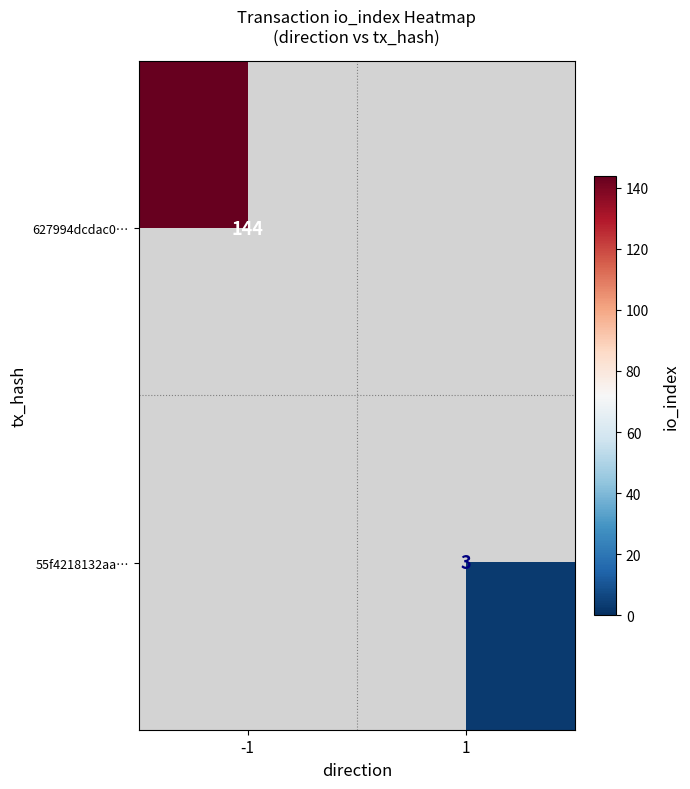

Is it true that 55f4218132aa… equals 5 at 1?

False